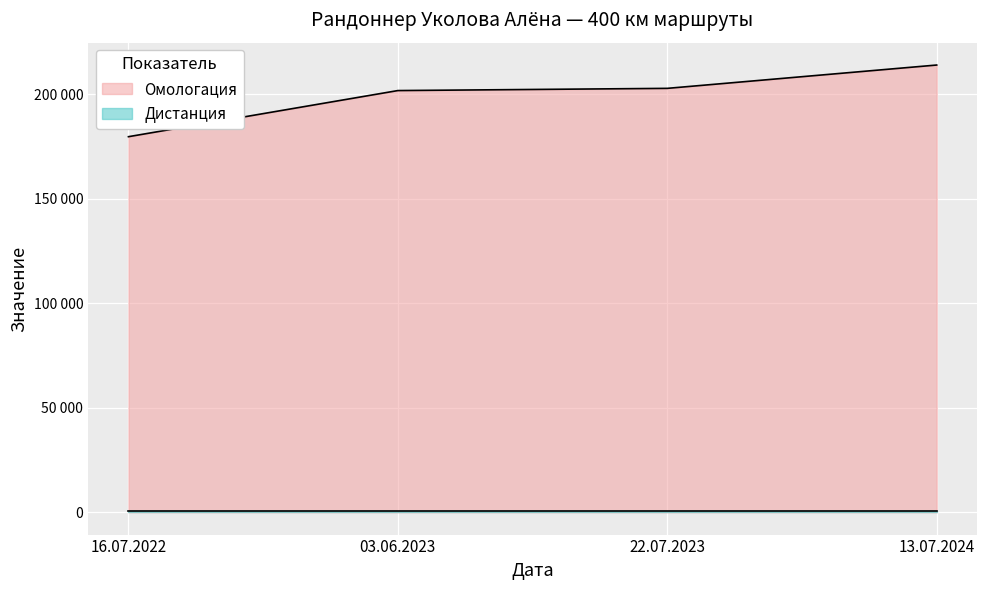

Which category has the lowest value across all series?

16.07.2022